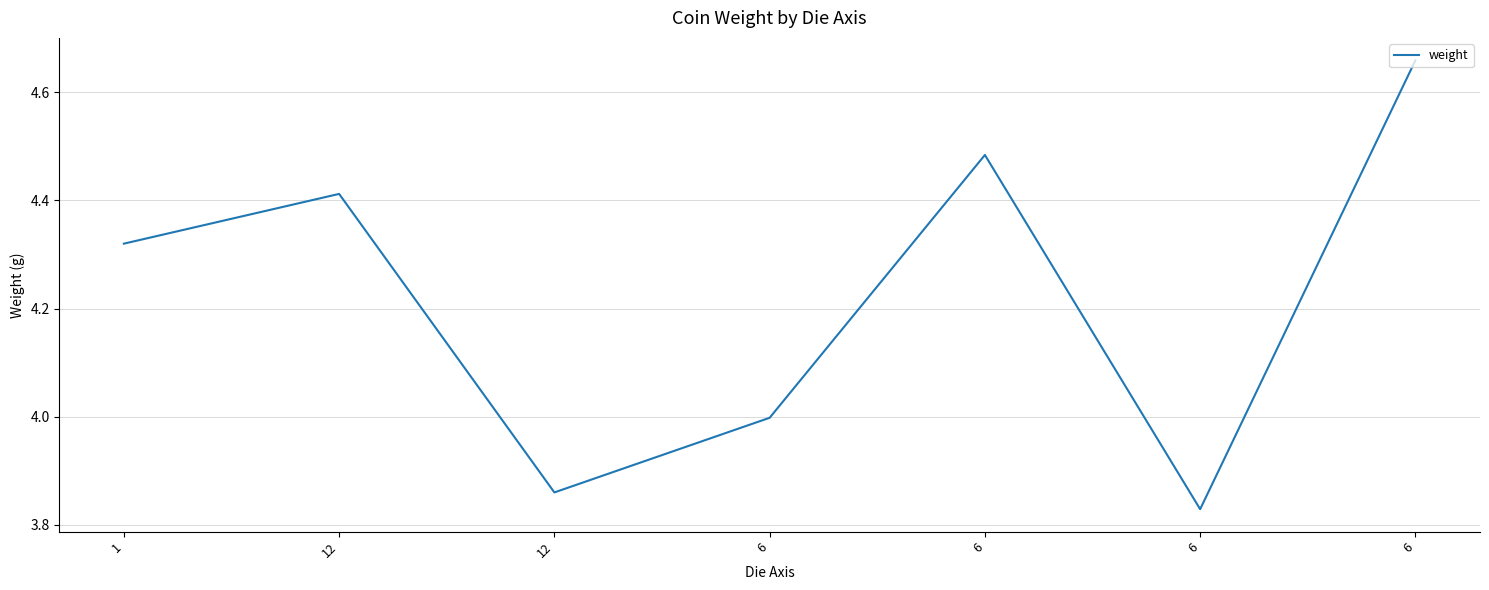

Rank the categories by value from highest to lowest.

6, 6, 12, 1, 6, 12, 6